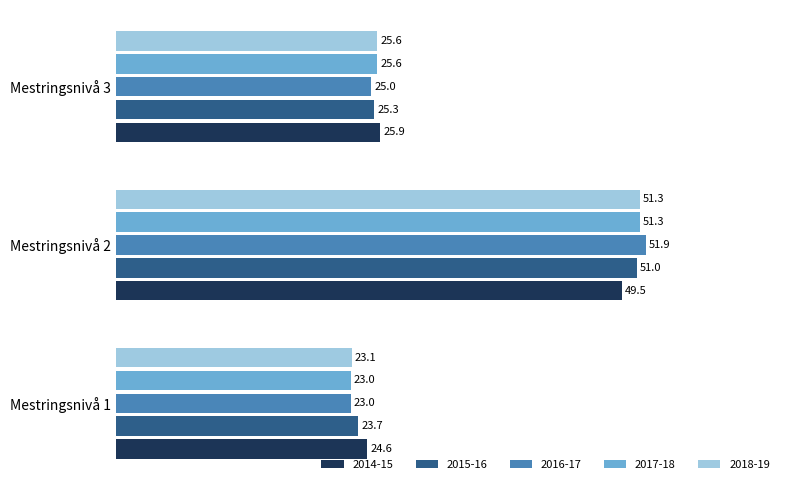

At which label does 2015-16 reach its peak?

Mestringsnivå 2